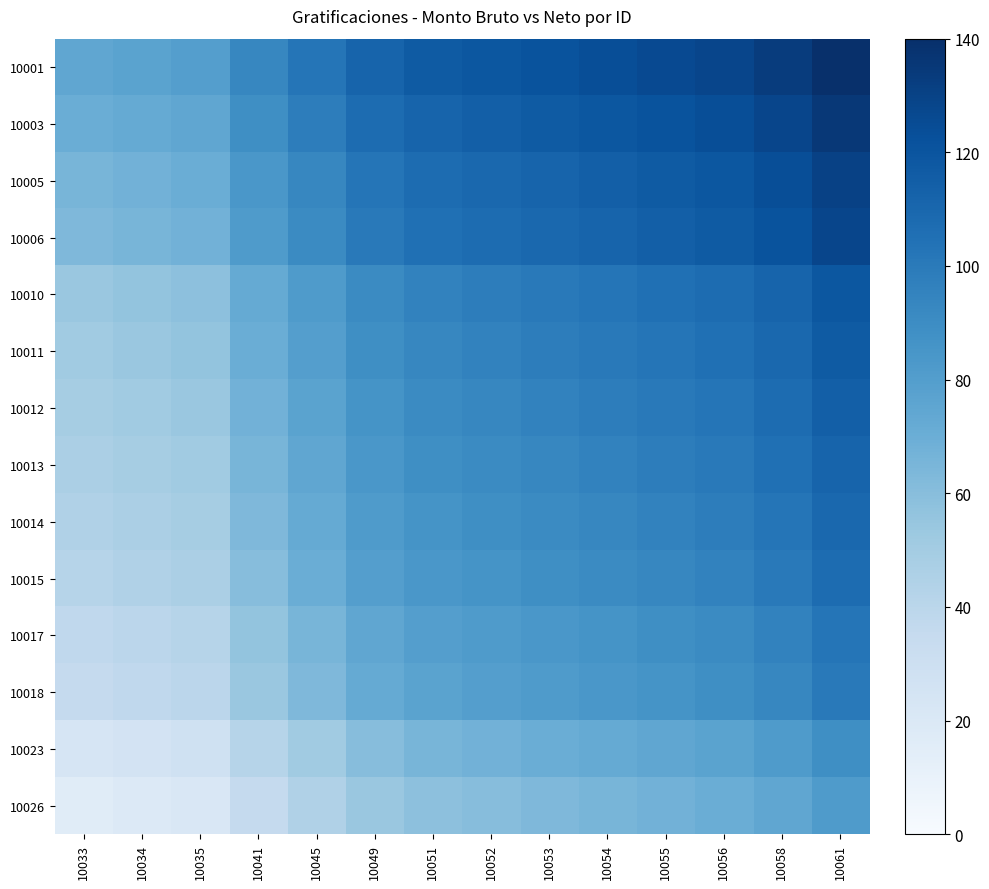

What is the lowest value of the 10018 series?

35.0